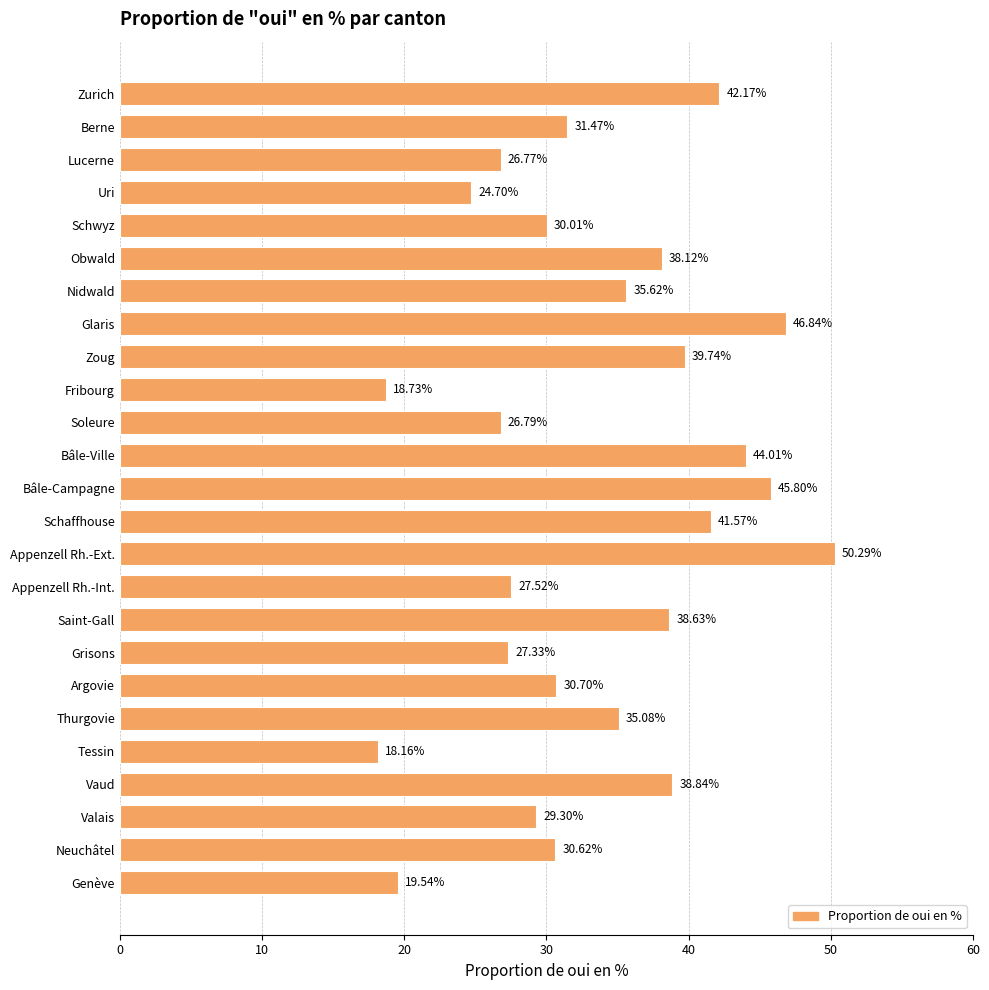

What is the difference between the second highest and second lowest values?

28.1